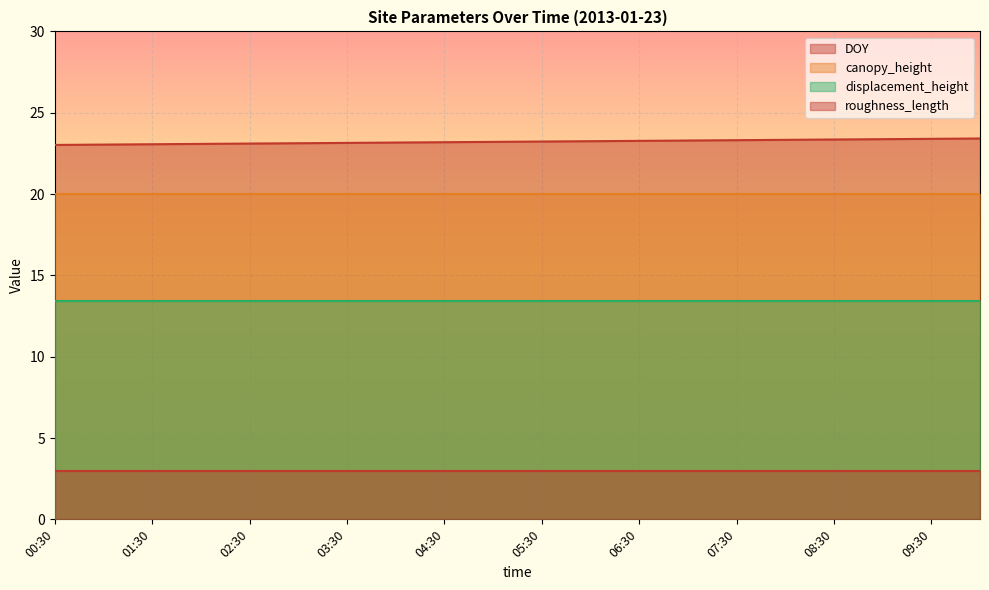

Which label corresponds to the largest value in the chart?

10:00